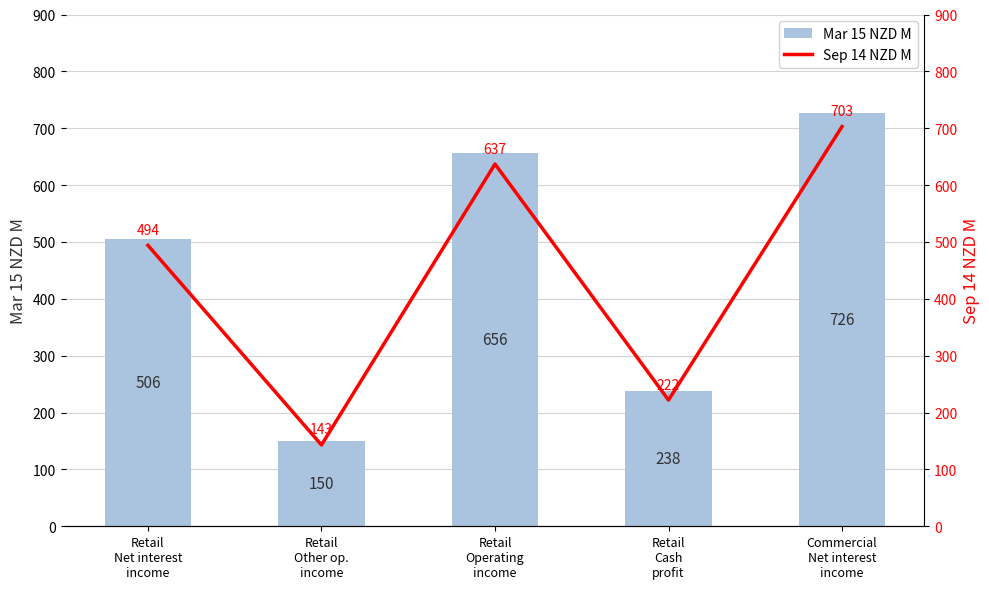

Are the bars grouped side by side (vs. stacked)?

Yes